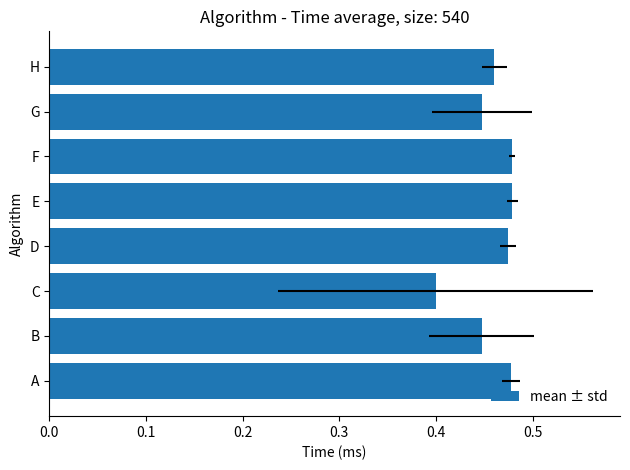

Are the bars horizontal?

Yes